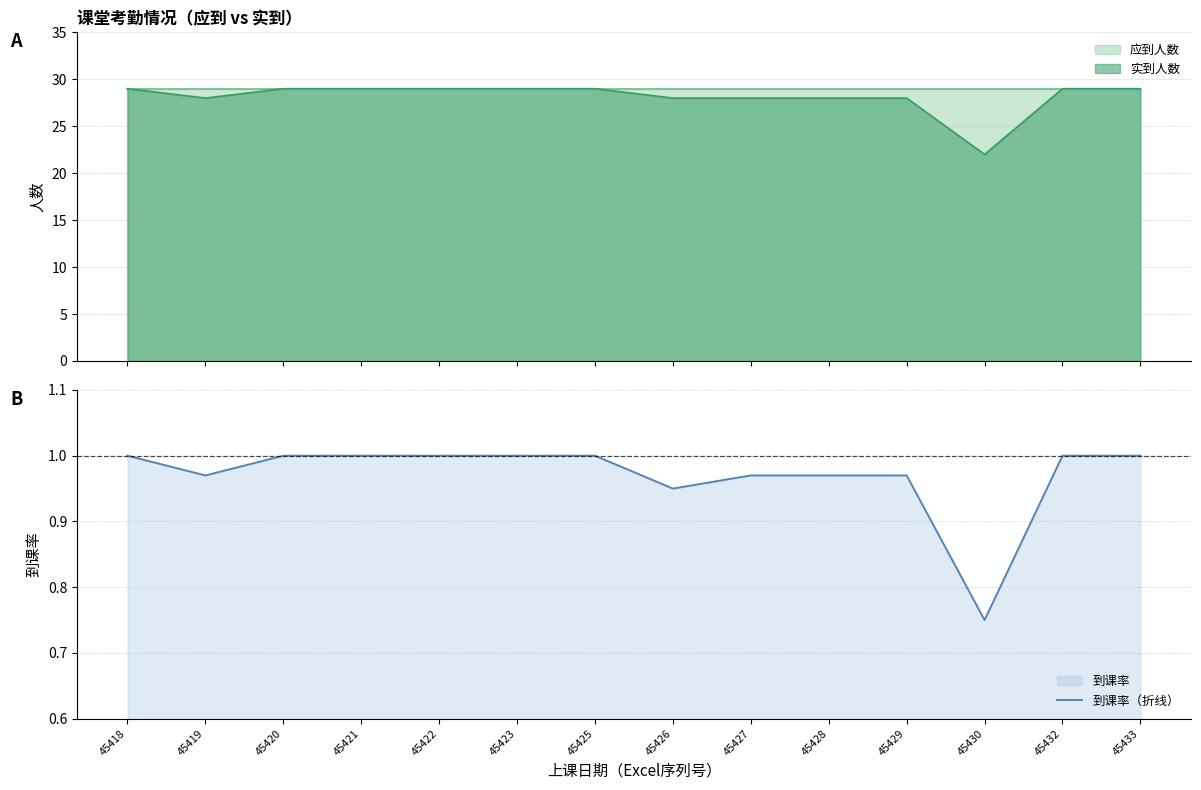

At which label is 到课率（折线） closest to 0?

45430